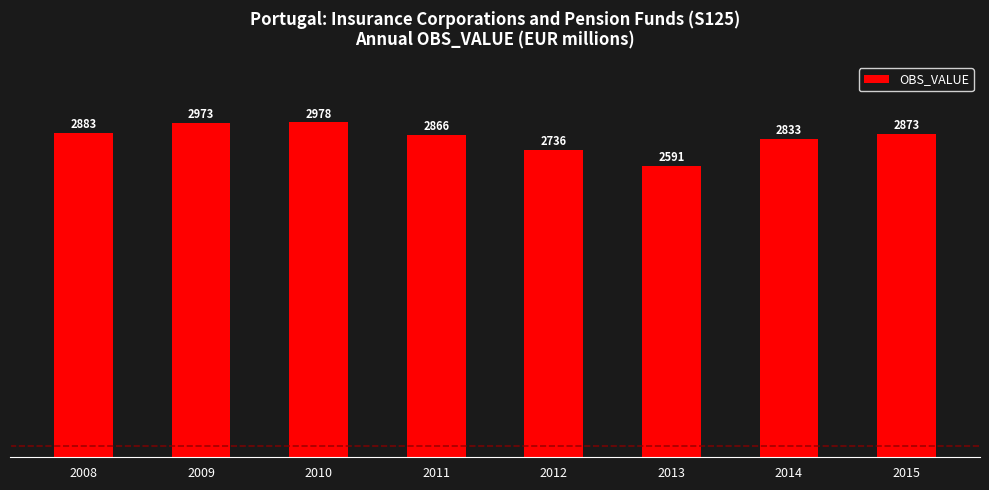

What is the change in value from 2014 to 2015?

+40